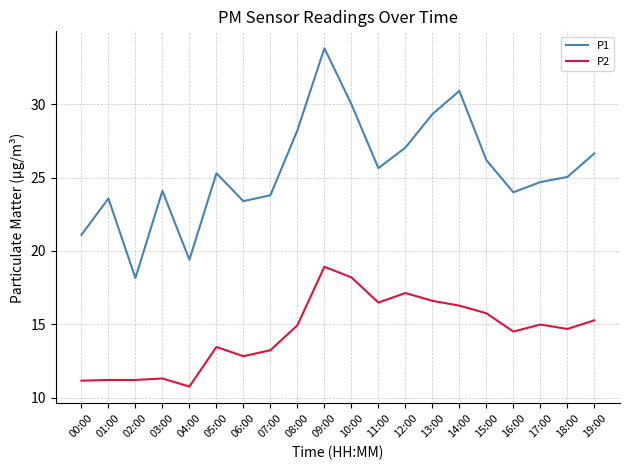

What is the minimum value shown in the chart?

10.8